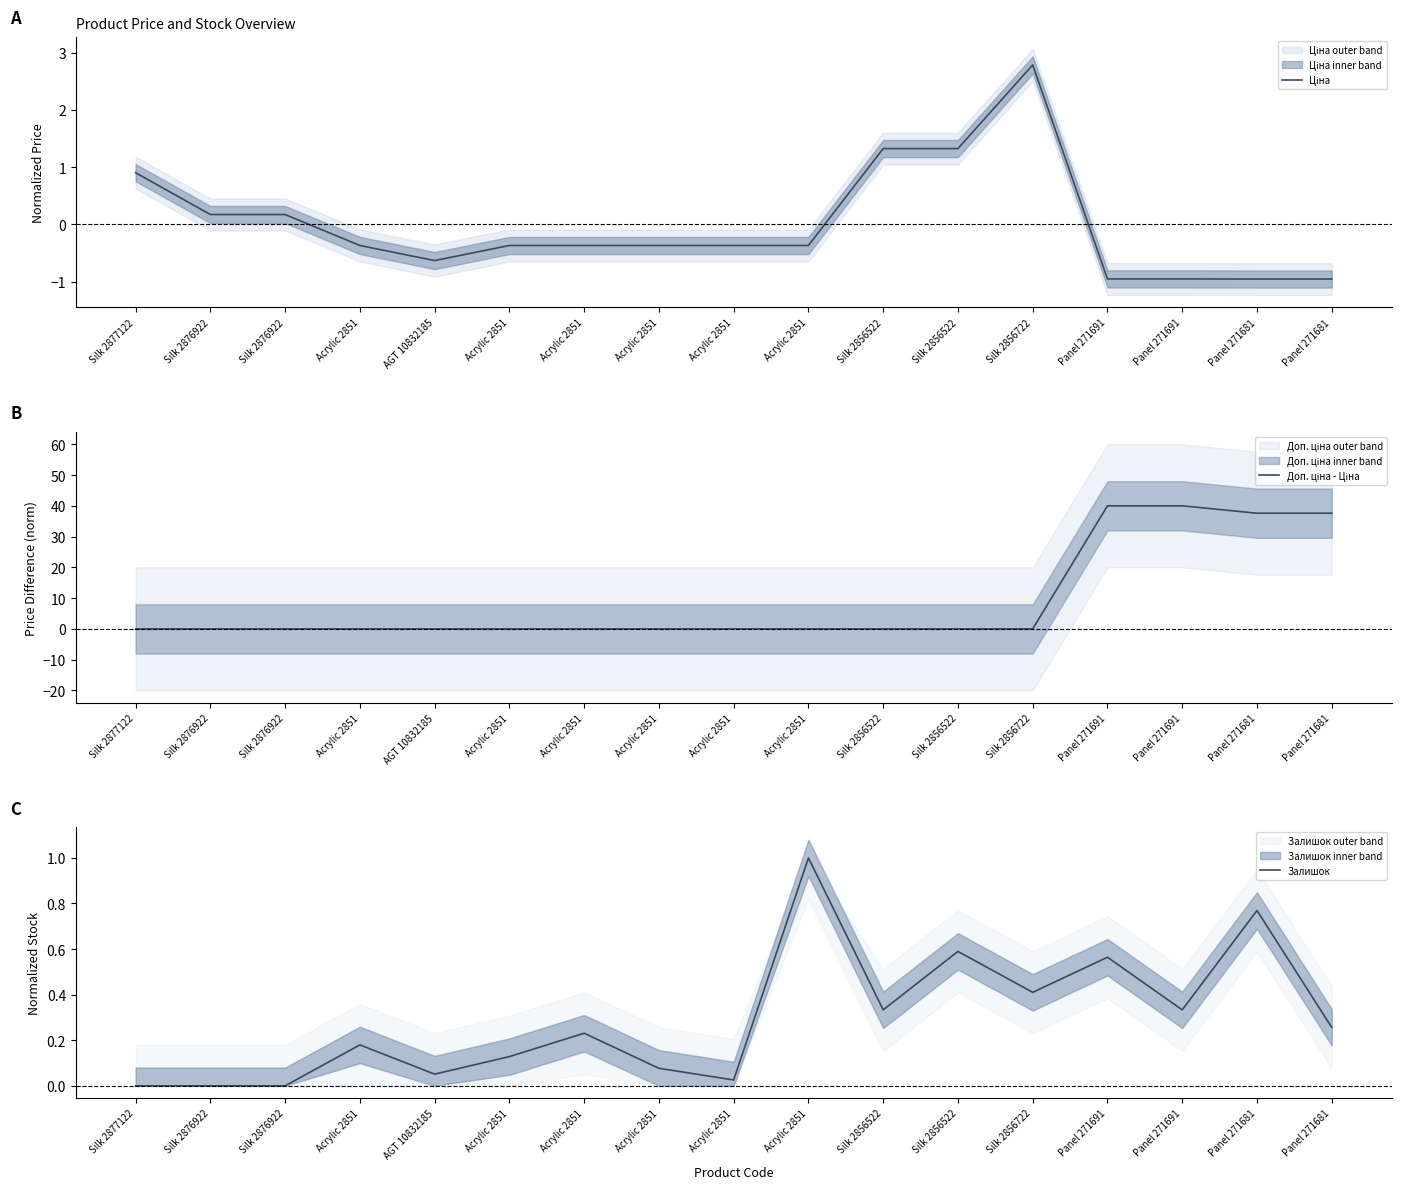

Reading right to left, list all the values displayed in this chart.

Ціна: Panel 271681=-1.0	Panel 271681=-1.0	Panel 271691=-1.0	Panel 271691=-1.0	Silk 2856722=2.8	Silk 2856522=1.3	Silk 2856522=1.3	Acrylic 2851=-0.4	Acrylic 2851=-0.4	Acrylic 2851=-0.4	Acrylic 2851=-0.4	Acrylic 2851=-0.4	AGT 10832185=-0.6	Acrylic 2851=-0.4	Silk 2876922=0.2	Silk 2876922=0.2	Silk 2877122=0.9
Доп. ціна - Ціна: Panel 271681=37.6	Panel 271681=37.6	Panel 271691=40.0	Panel 271691=40.0	Silk 2856722=0.0	Silk 2856522=0.0	Silk 2856522=0.0	Acrylic 2851=0.0	Acrylic 2851=0.0	Acrylic 2851=0.0	Acrylic 2851=0.0	Acrylic 2851=0.0	AGT 10832185=0.0	Acrylic 2851=0.0	Silk 2876922=0.0	Silk 2876922=0.0	Silk 2877122=0.0
Залишок: Panel 271681=0.3	Panel 271681=0.8	Panel 271691=0.3	Panel 271691=0.6	Silk 2856722=0.4	Silk 2856522=0.6	Silk 2856522=0.3	Acrylic 2851=1.0	Acrylic 2851=0.0	Acrylic 2851=0.1	Acrylic 2851=0.2	Acrylic 2851=0.1	AGT 10832185=0.1	Acrylic 2851=0.2	Silk 2876922=0.0	Silk 2876922=0.0	Silk 2877122=0.0